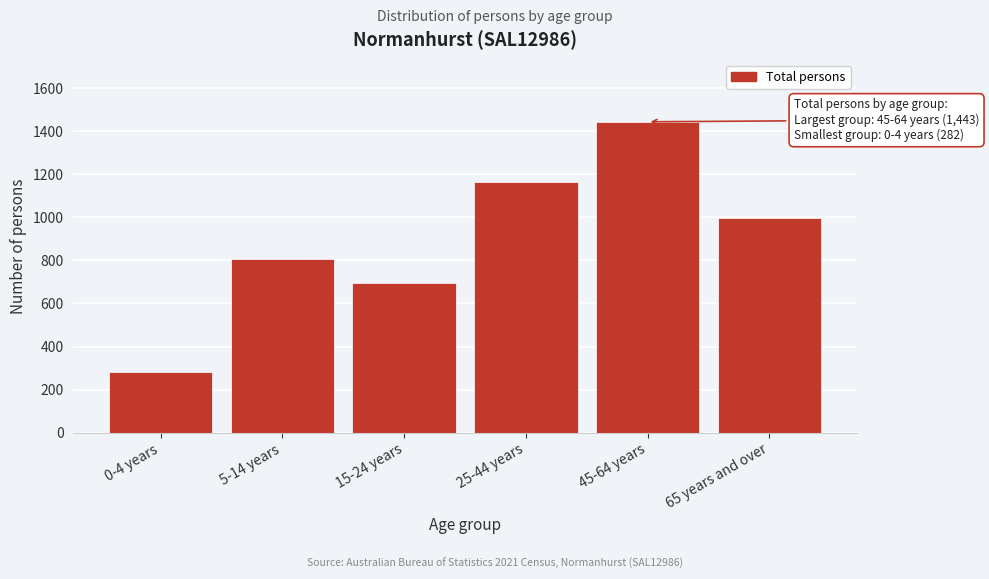

Reading right to left, extract all data points from this chart.

65 years and over=997	45-64 years=1443	25-44 years=1162	15-24 years=697	5-14 years=804	0-4 years=282